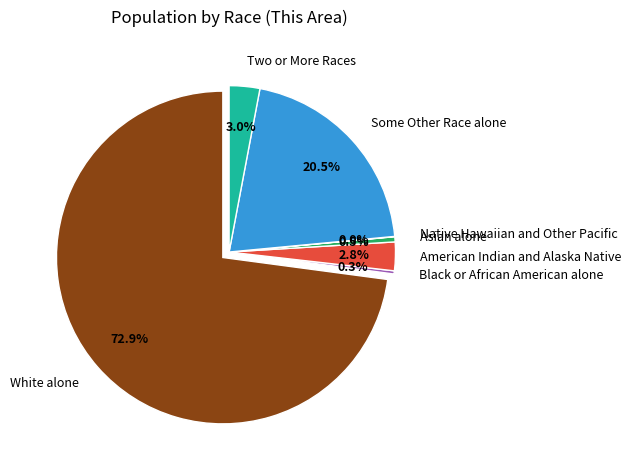

Is White alone the majority of the pie?

Yes